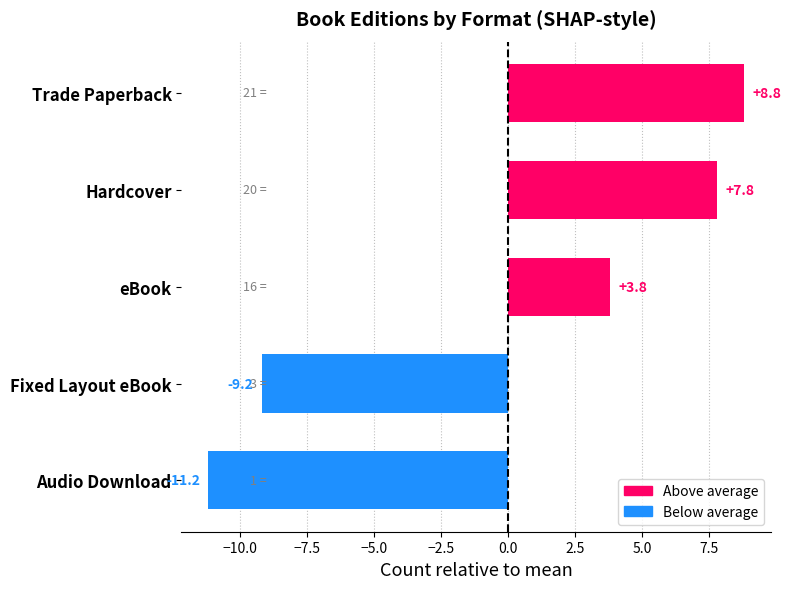

Reading bottom to top, extract all data points from this chart.

-11.2	-9.2	3.8	7.8	8.8